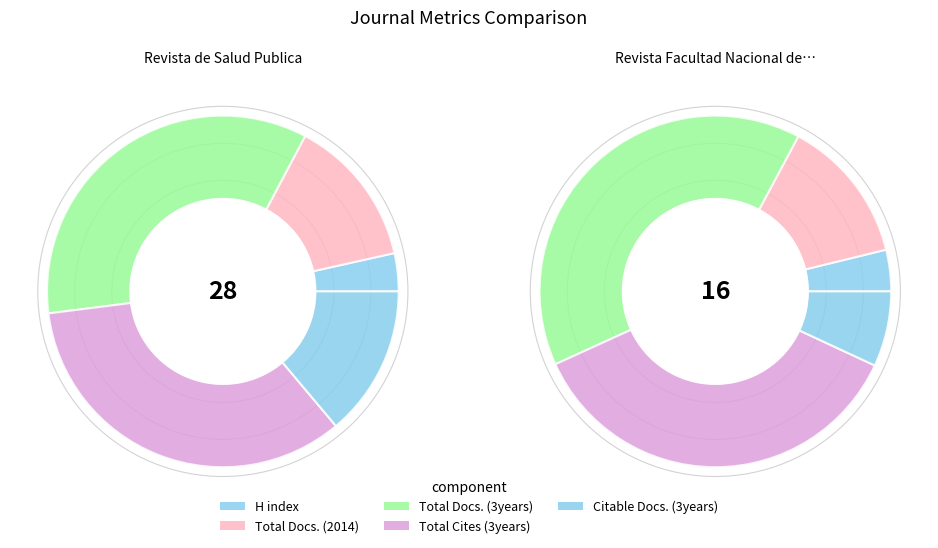

What is the difference between the highest and lowest values at Revista de Salud Publica?

250